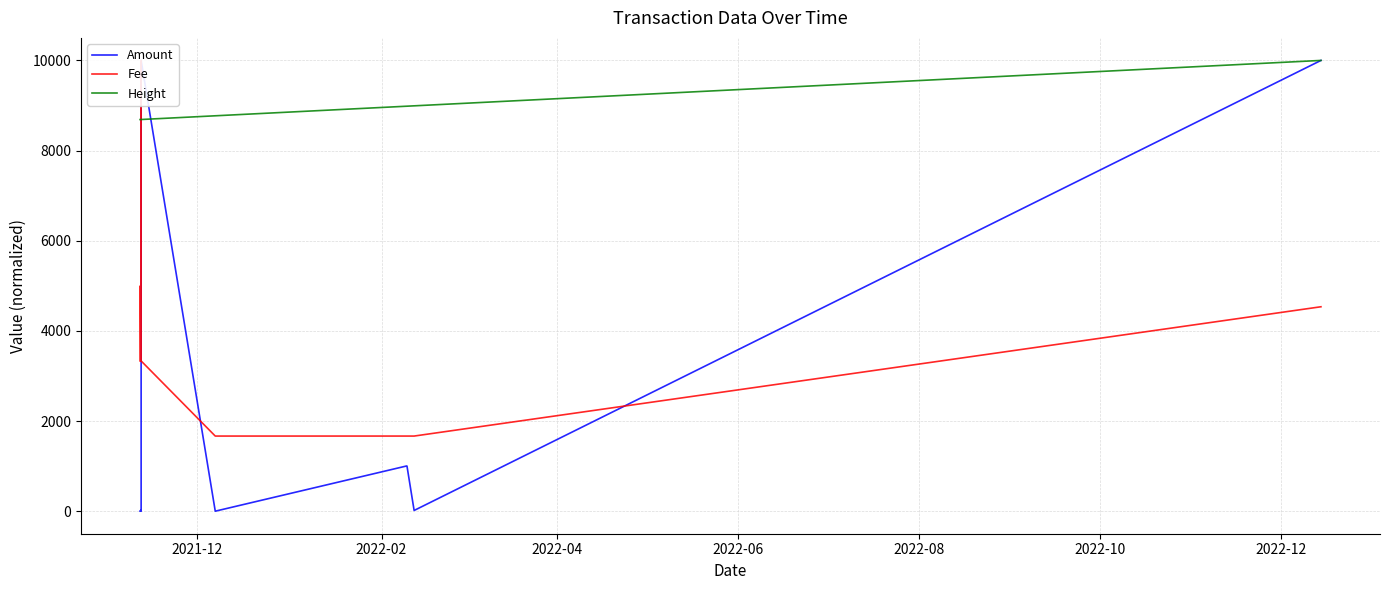

After their last crossing, which series has the higher values: Amount or Height?

Height